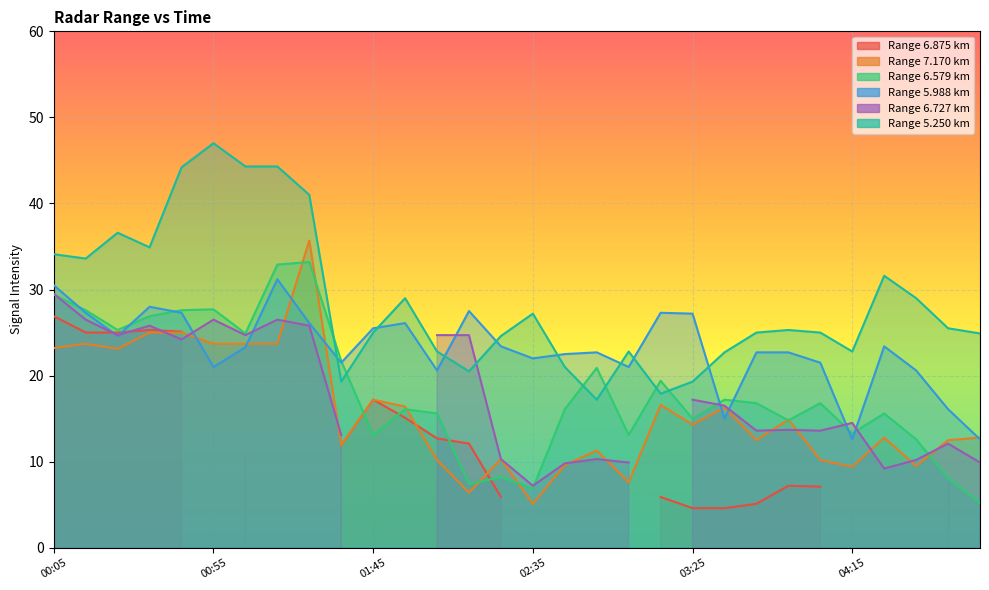

At which label does 6.579 reach its peak?

01:25